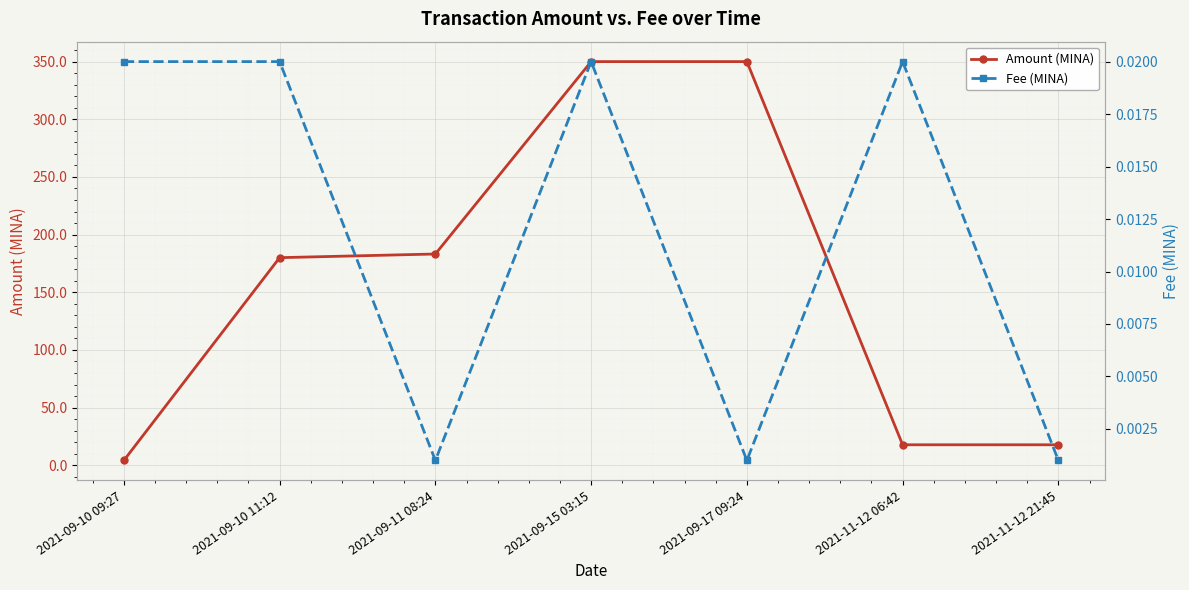

True or false: Fee (MINA) and Amount (MINA) cross at least once.

False